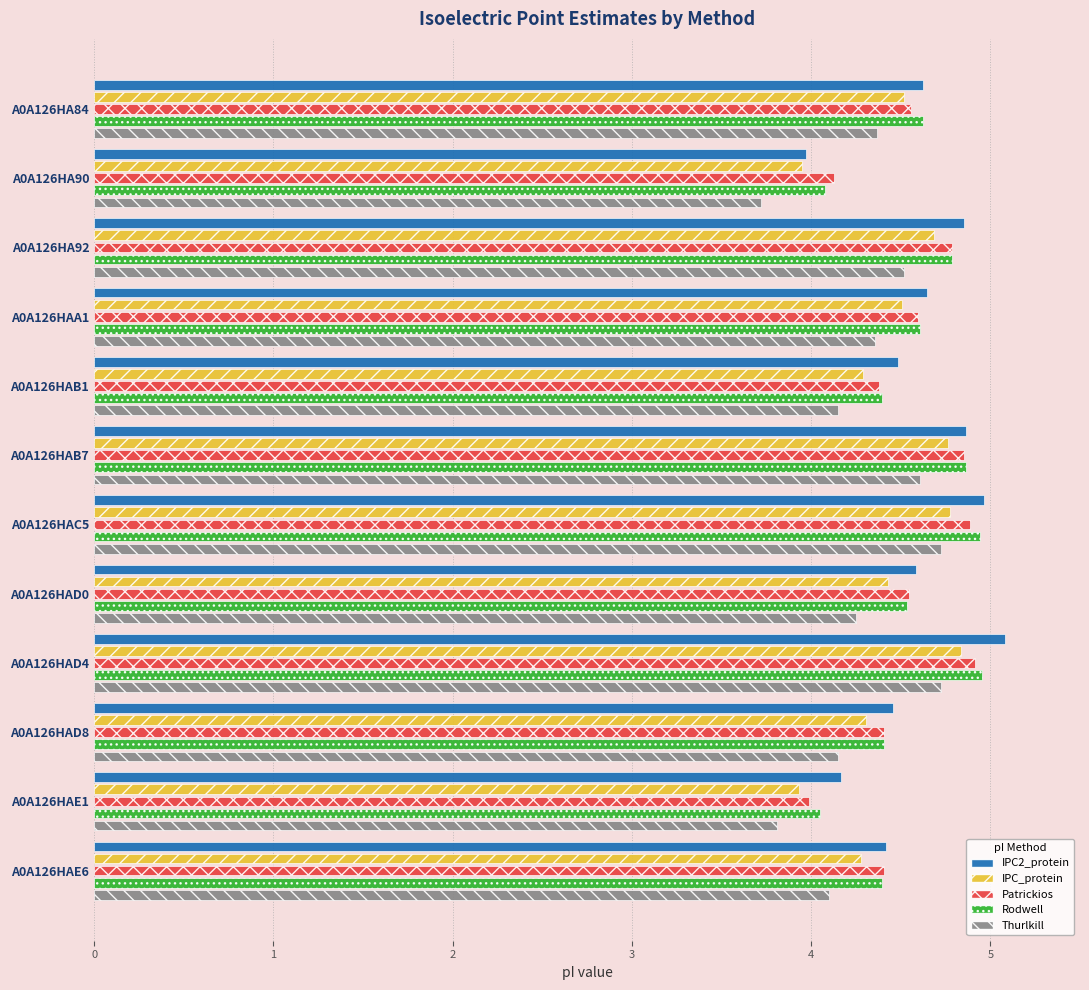

What is the average value of the IPC_protein series?

4.4